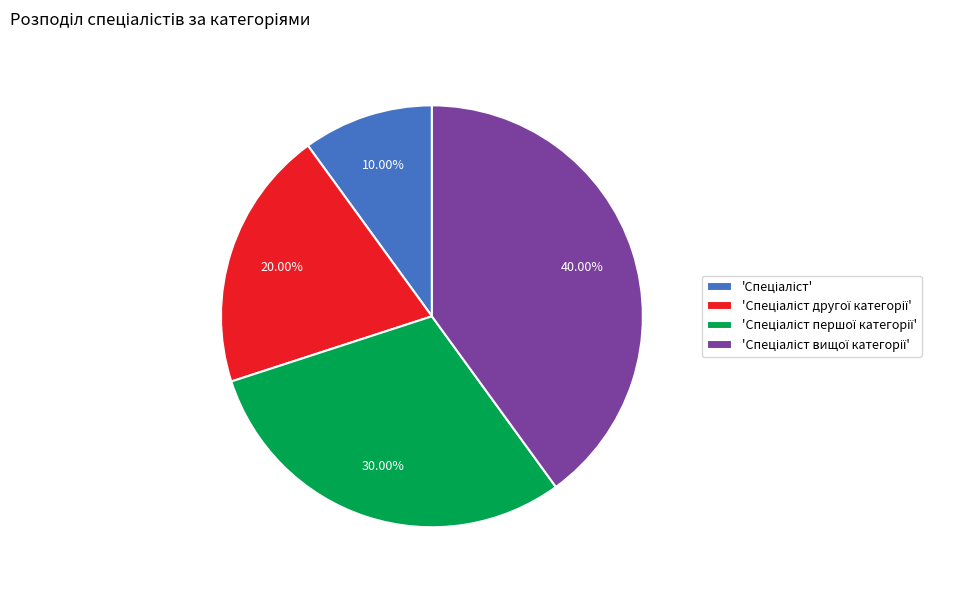

Is there a majority slice in this chart?

No